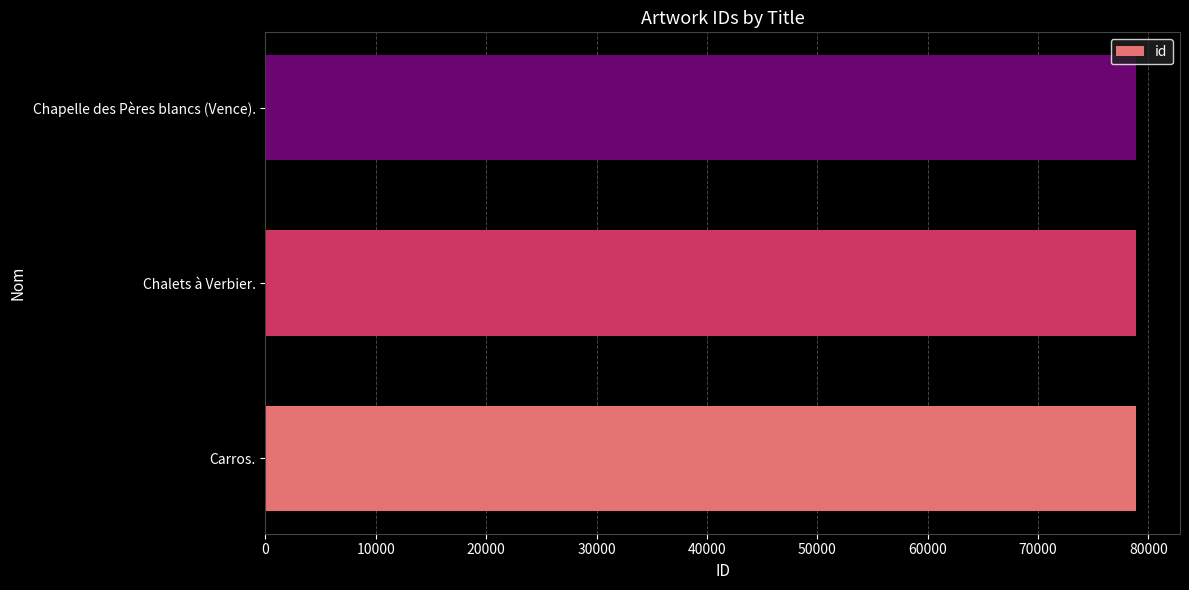

What is the average value?

78908